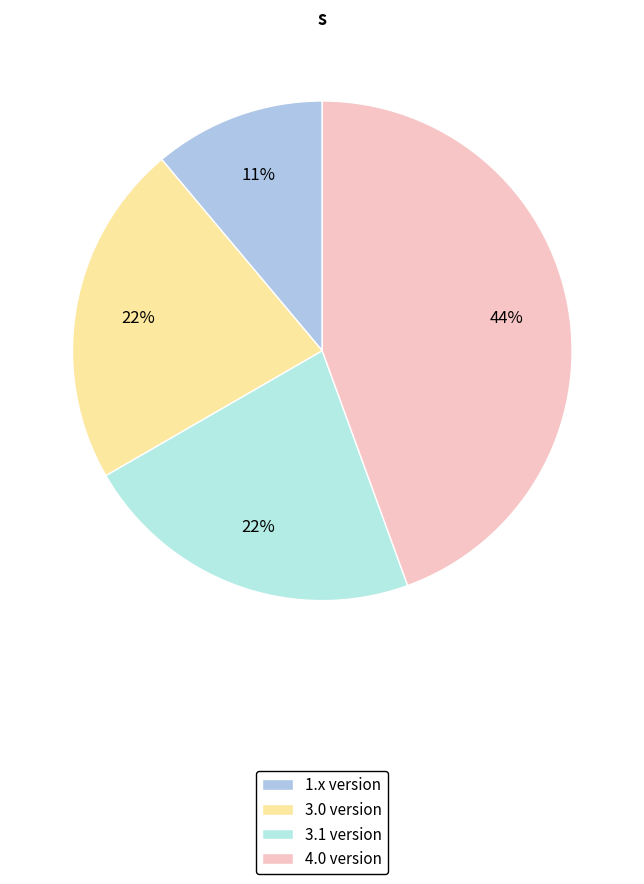

What is the largest slice in the pie chart?

4.0 version